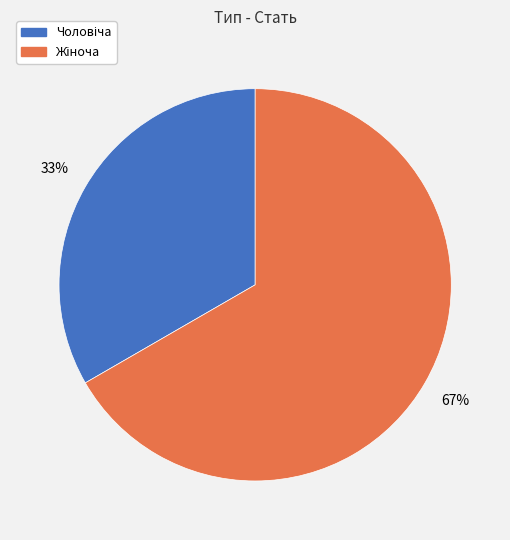

Does any single category account for the majority?

Yes